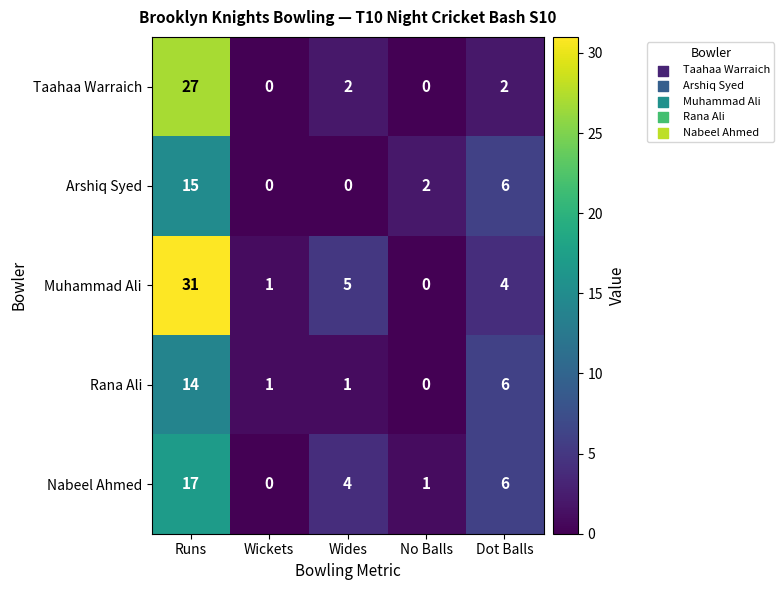

What is the sum of all Taahaa Warraich values?

31